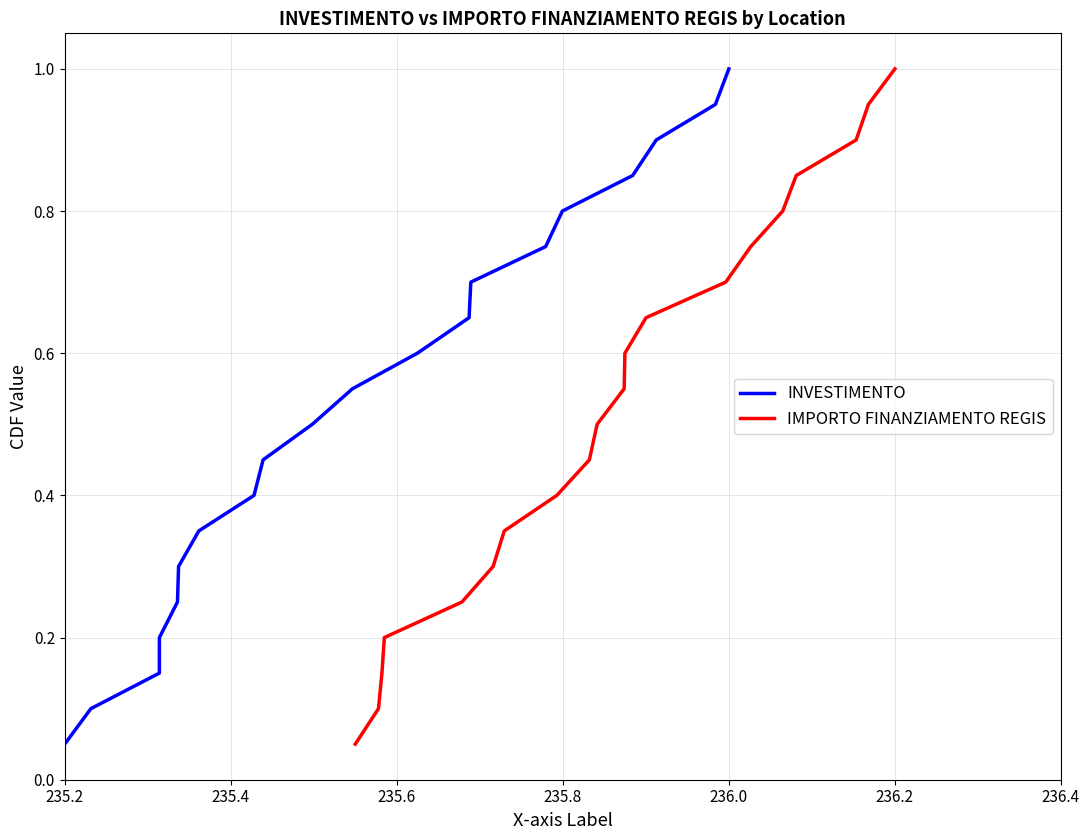

At which label is INVESTIMENTO closest to 0?

235.2